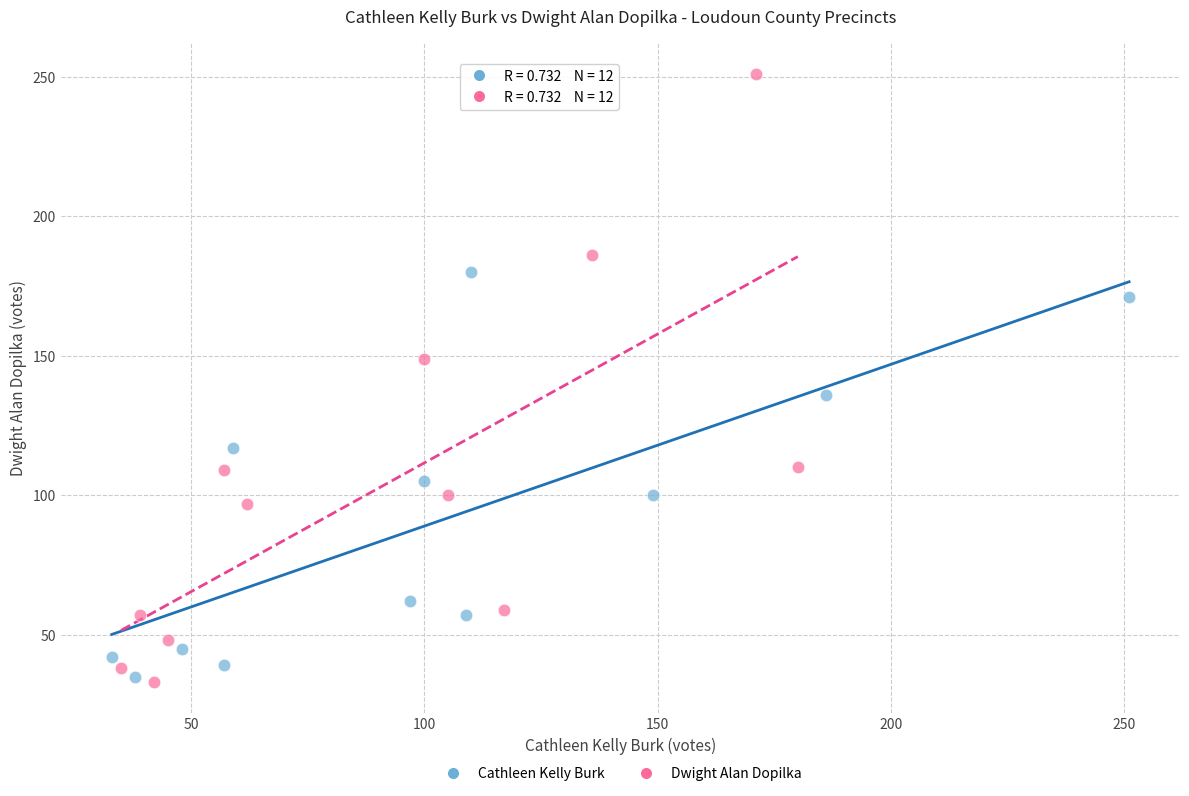

Which series has the largest Y range (max minus min)?

Dwight Alan Dopilka